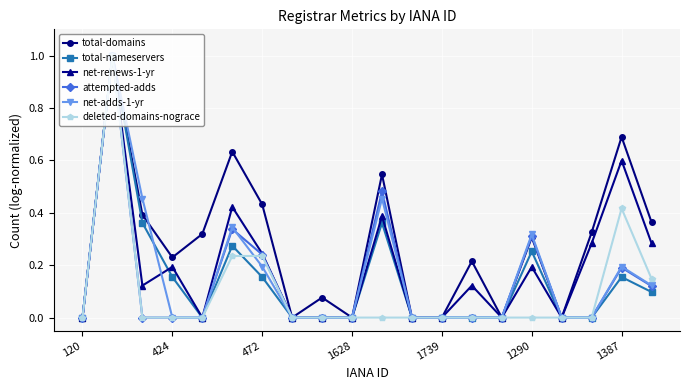

True or false: total-nameservers has more than 1 points higher than both neighbors.

True